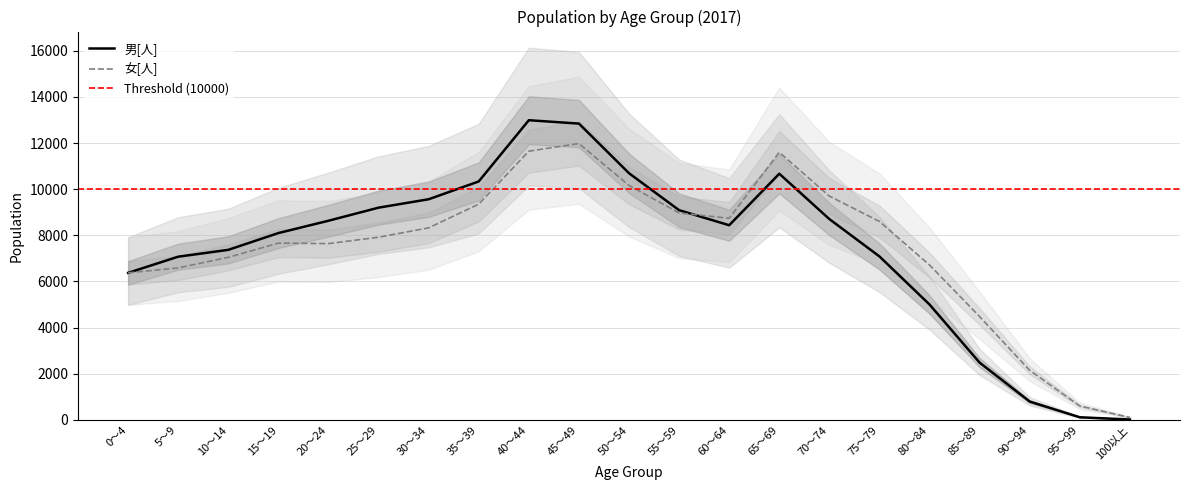

Reading left to right, extract all data points from this chart.

男[人]: 6372	7073	7370	8098	8632	9199	9564	10336	12991	12845	10692	9090	8437	10670	8704	7084	4998	2478	790	109	12
女[人]: 6373	6586	7045	7663	7640	7917	8324	9352	11649	11980	10165	8970	8740	11600	9699	8601	6711	4474	2143	598	100